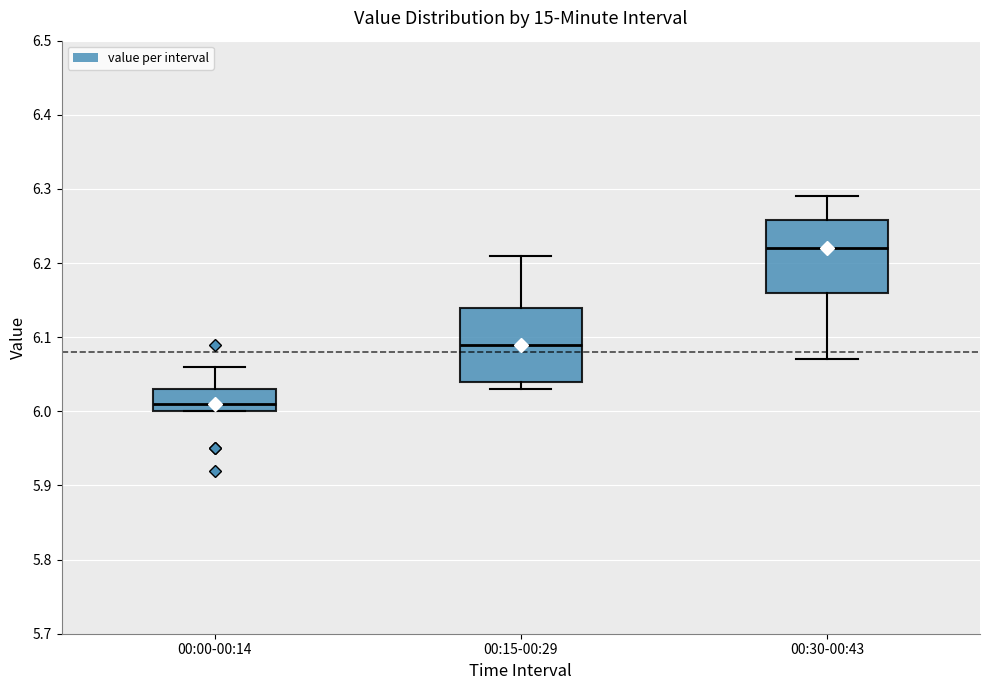

Which box's median line is the highest?

00:30-00:43